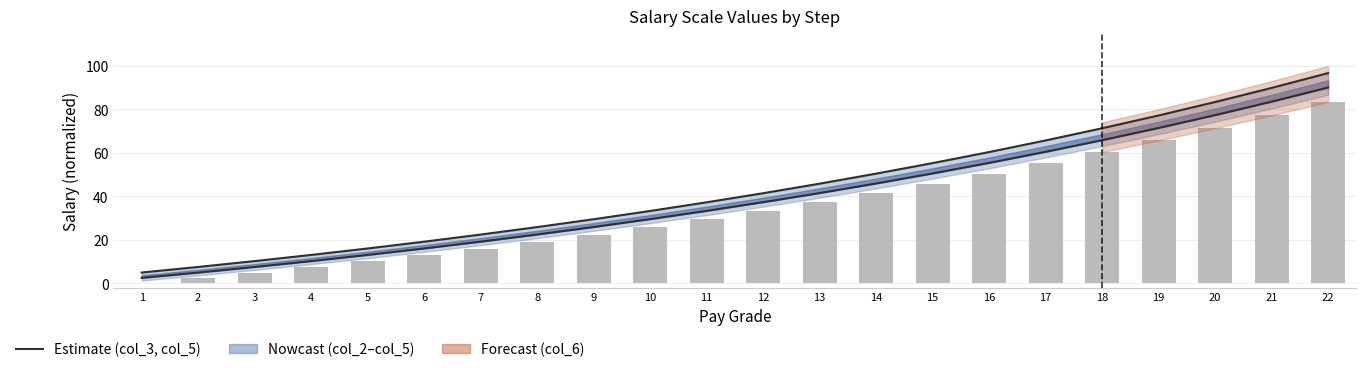

Is it true that col_3 (lower line) equals 25.9 at 9?

True